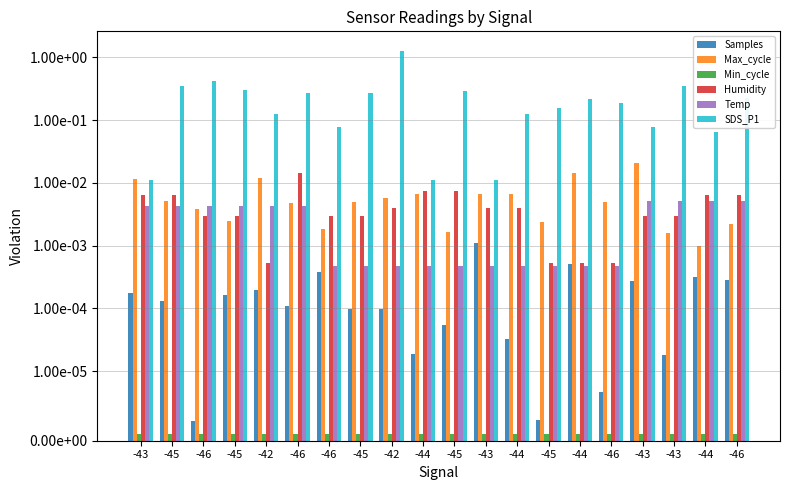

What are all the series names shown in the legend?

Samples, Max_cycle, Min_cycle, Humidity, Temp, SDS_P1